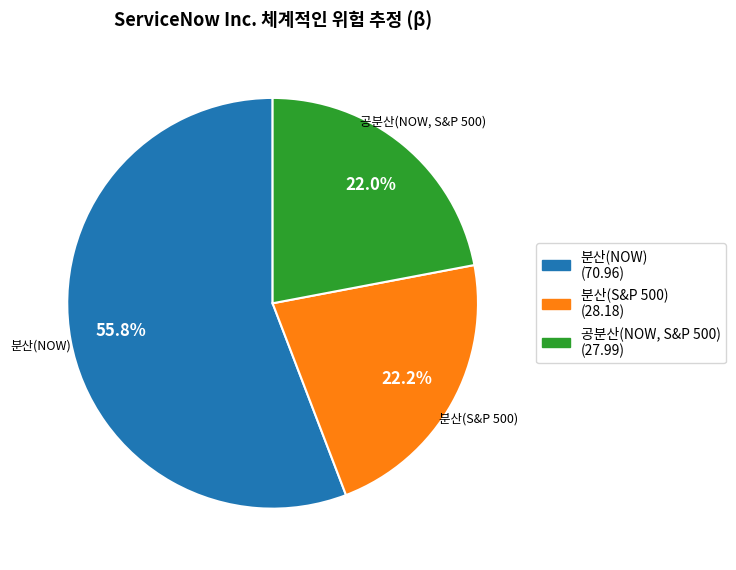

What percentage is the 분산(S&P 500) slice, to the nearest percent?

22%